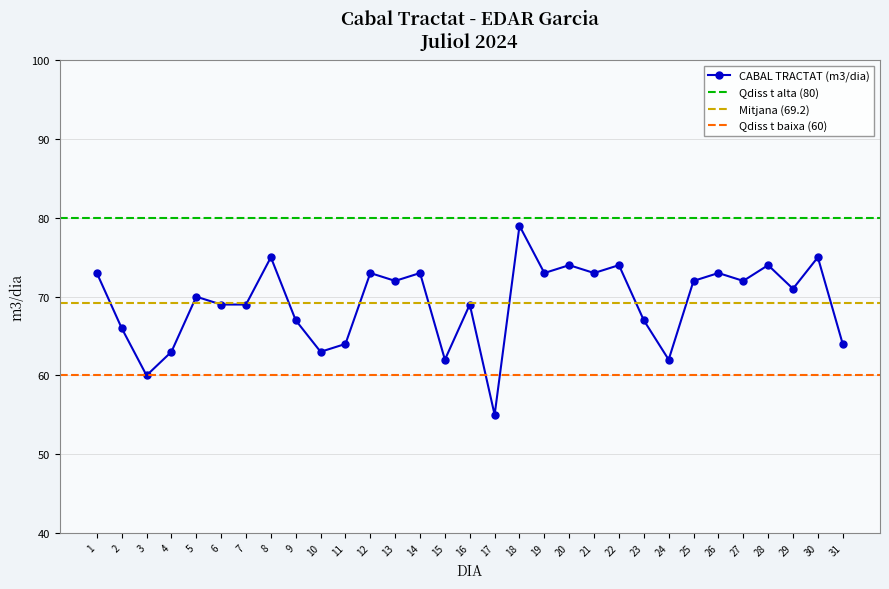

Read the value at 7, to the nearest 10.

70